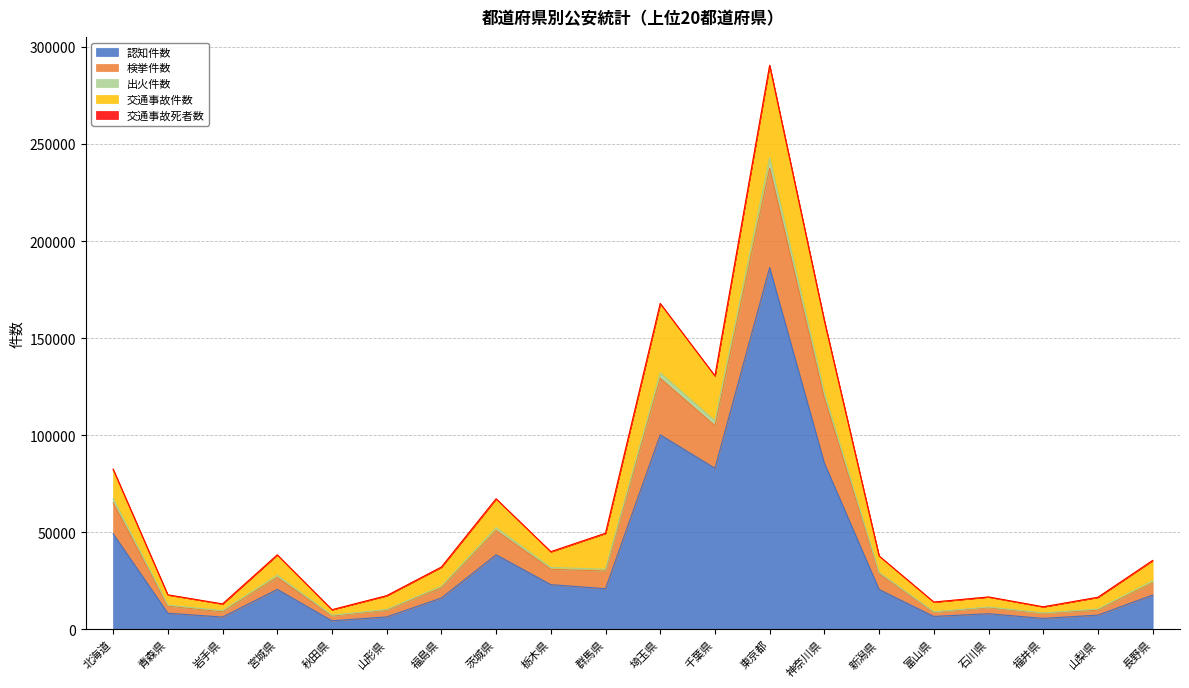

What is the average value of the 認知件数 series?

35777